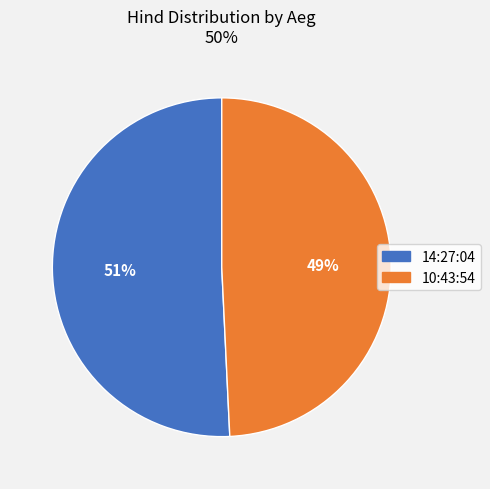

Combined, do 14:27:04 and 10:43:54 account for over 50%?

Yes